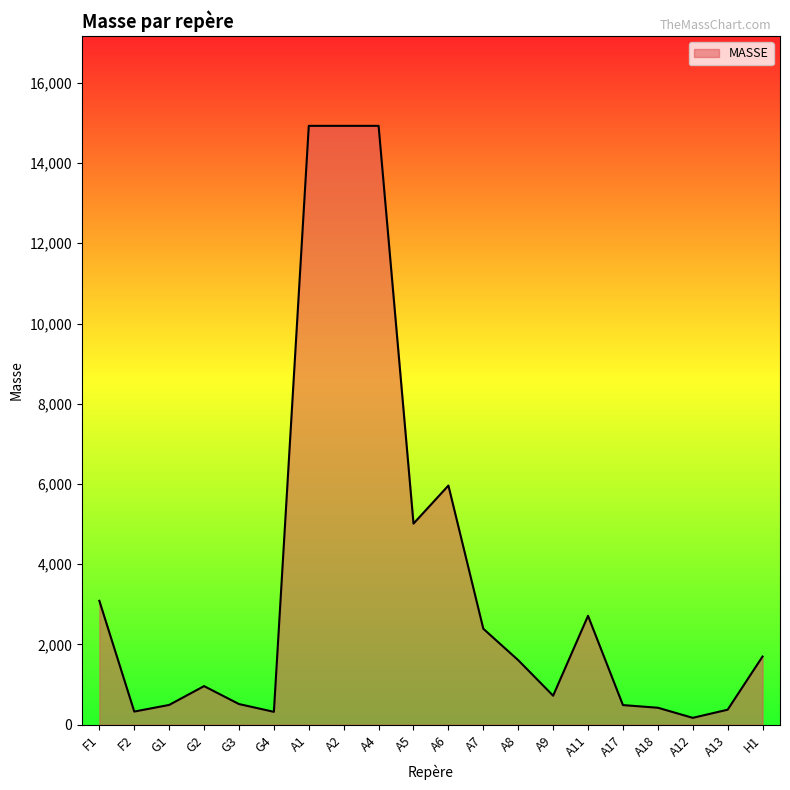

What is the difference between the values at A6 and A5?

948.4